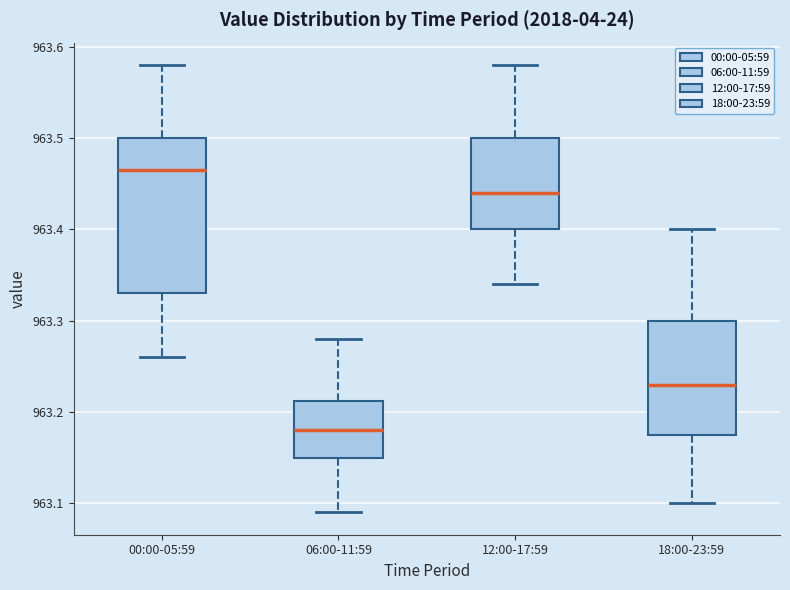

Reading left to right, read every box against the y-axis: the position of its median line, the range the box covers, and the ends of its whiskers. The values are not printed on the chart, so give them approximately, as read against the axis.

00:00-05:59: median 963.47, box 963.33 to 963.50, whiskers 963.26 to 963.58
06:00-11:59: median 963.18, box 963.15 to 963.21, whiskers 963.09 to 963.28
12:00-17:59: median 963.44, box 963.40 to 963.50, whiskers 963.34 to 963.58
18:00-23:59: median 963.23, box 963.18 to 963.30, whiskers 963.10 to 963.40